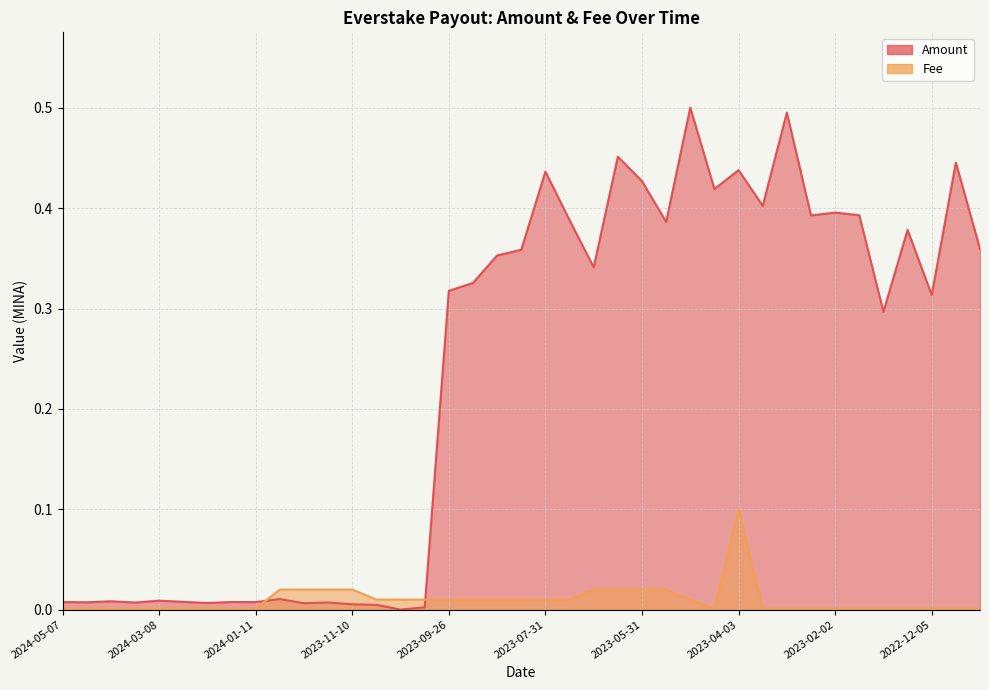

How many intersections are there between Fee and Amount?

2